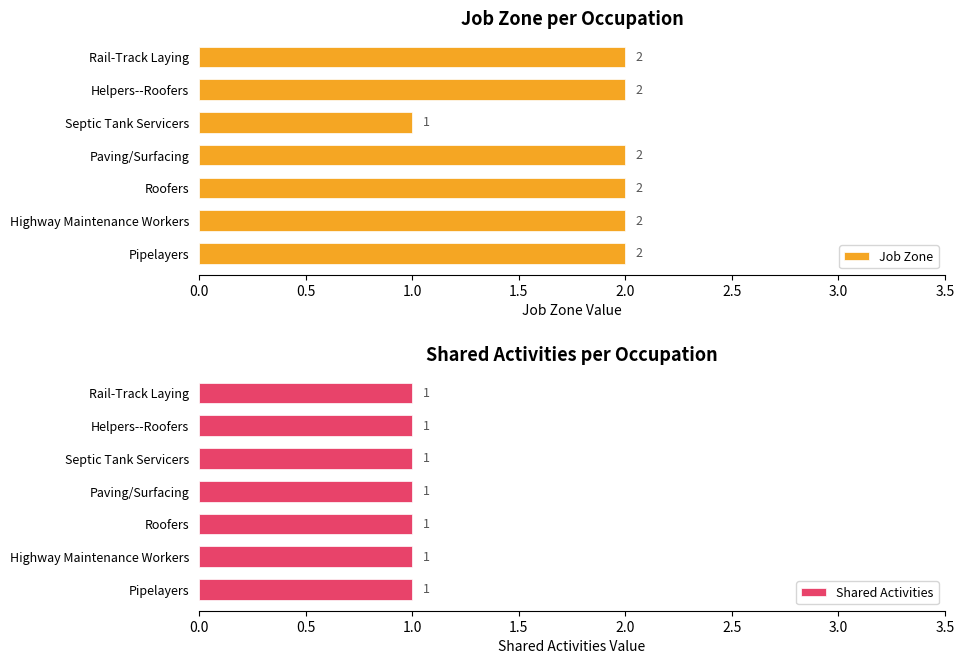

The value of Job Zone at Highway Maintenance Workers is 2. True or false?

True